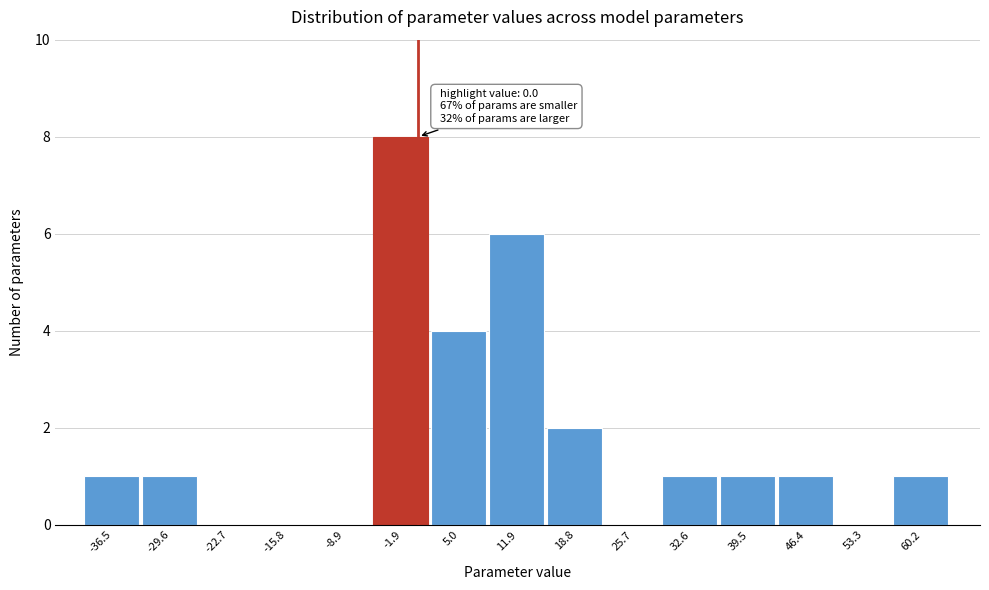

Which range on the x-axis has the tallest bar?

-5 to 2